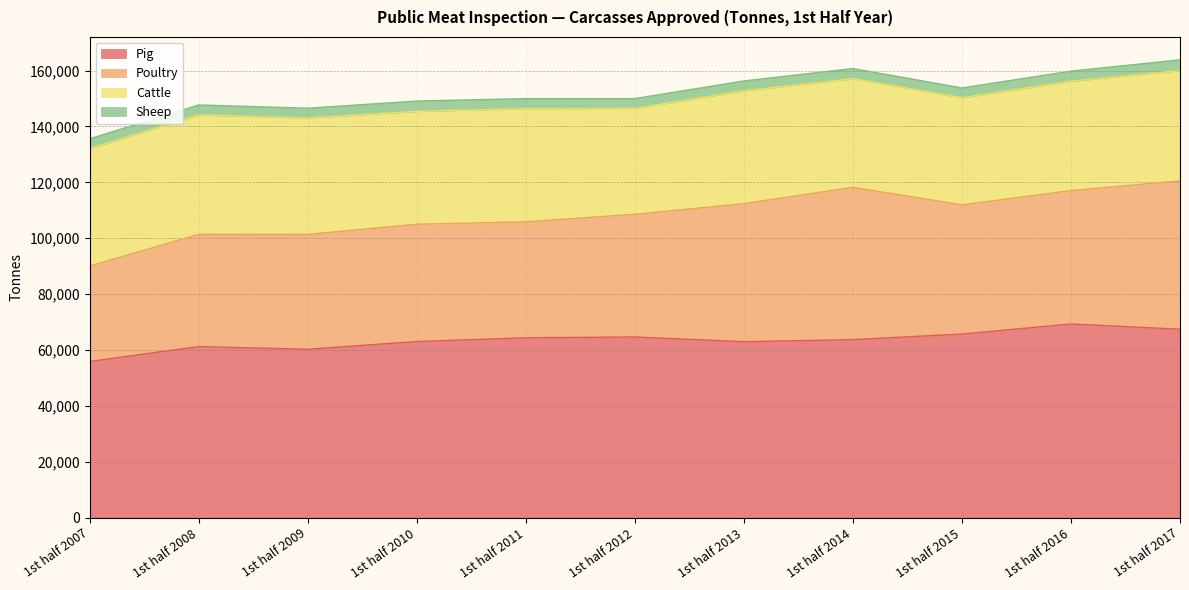

The value of Sheep at 1st half 2010 is 3674. True or false?

True